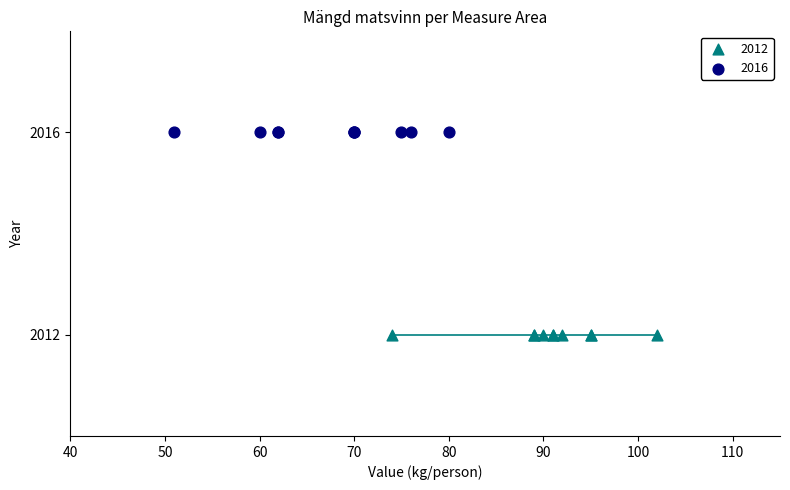

Which series contains the lowest Y value?

2012